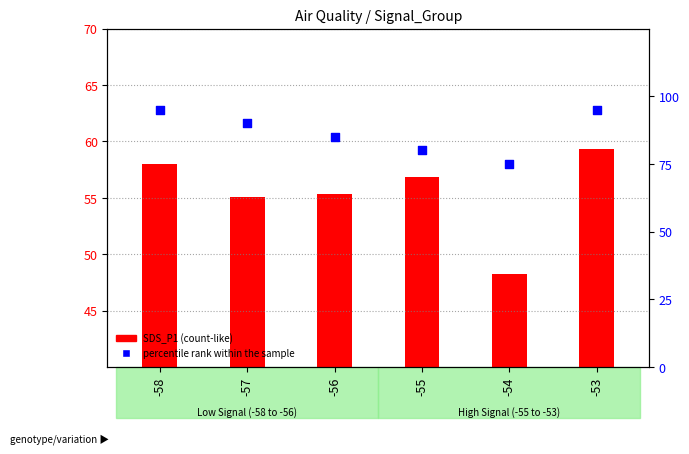

Which series contains the highest Y value?

percentile rank within the sample